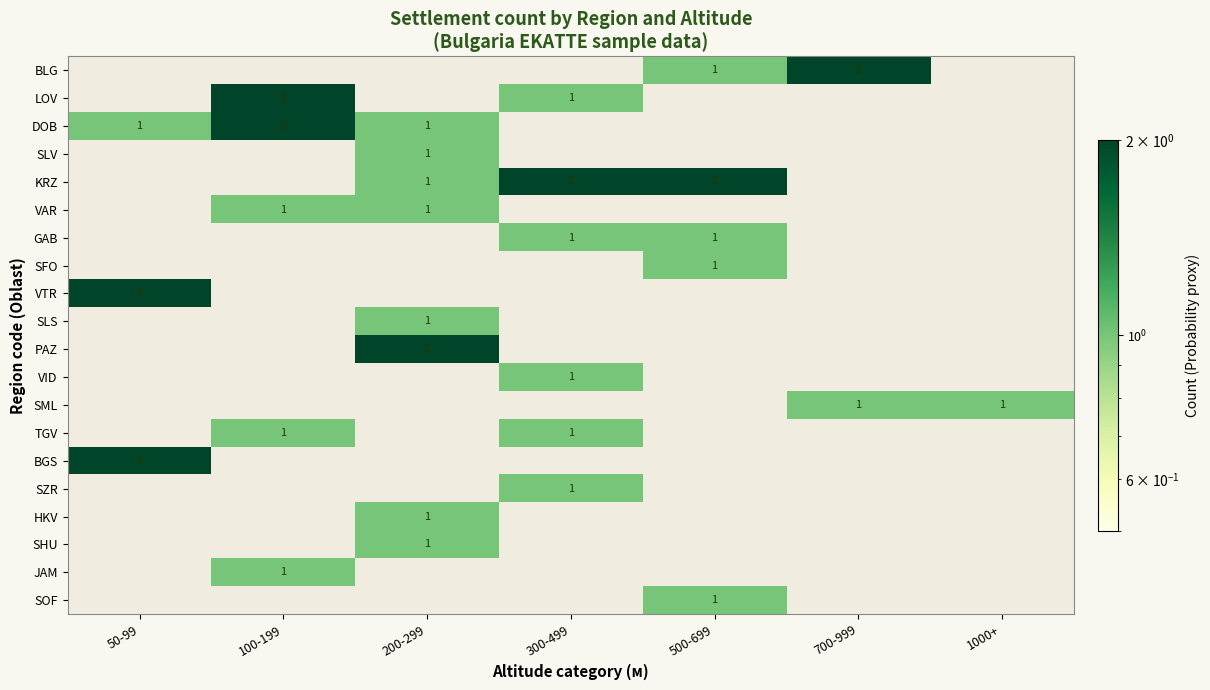

Count the number of categories in the chart.

7